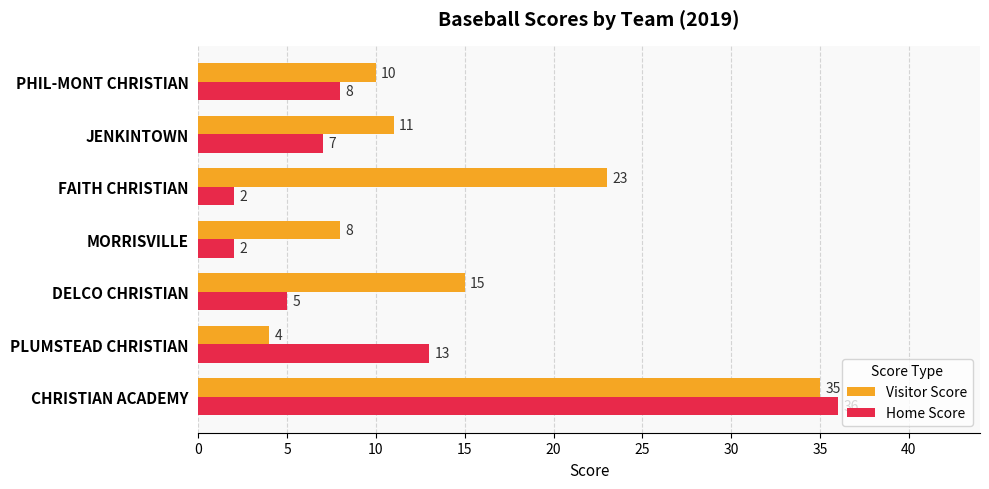

Count the number of data series in this chart.

2